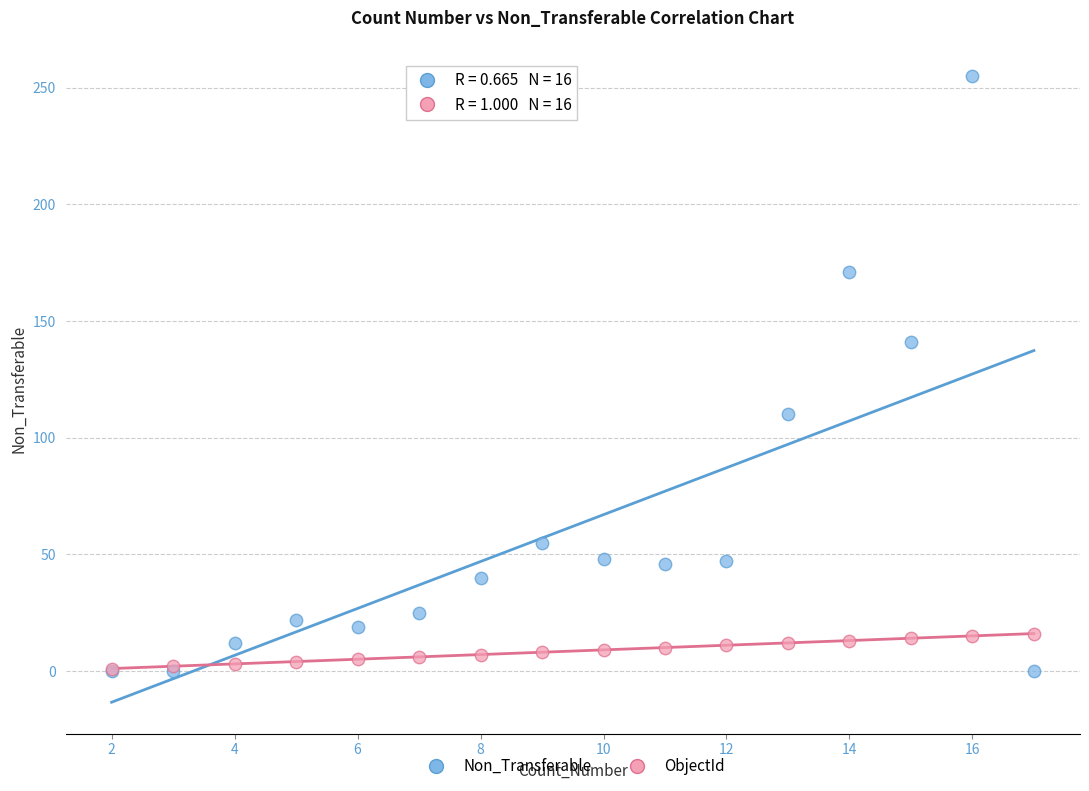

In the Non_Transferable series, what Y value is closest to 127?

141